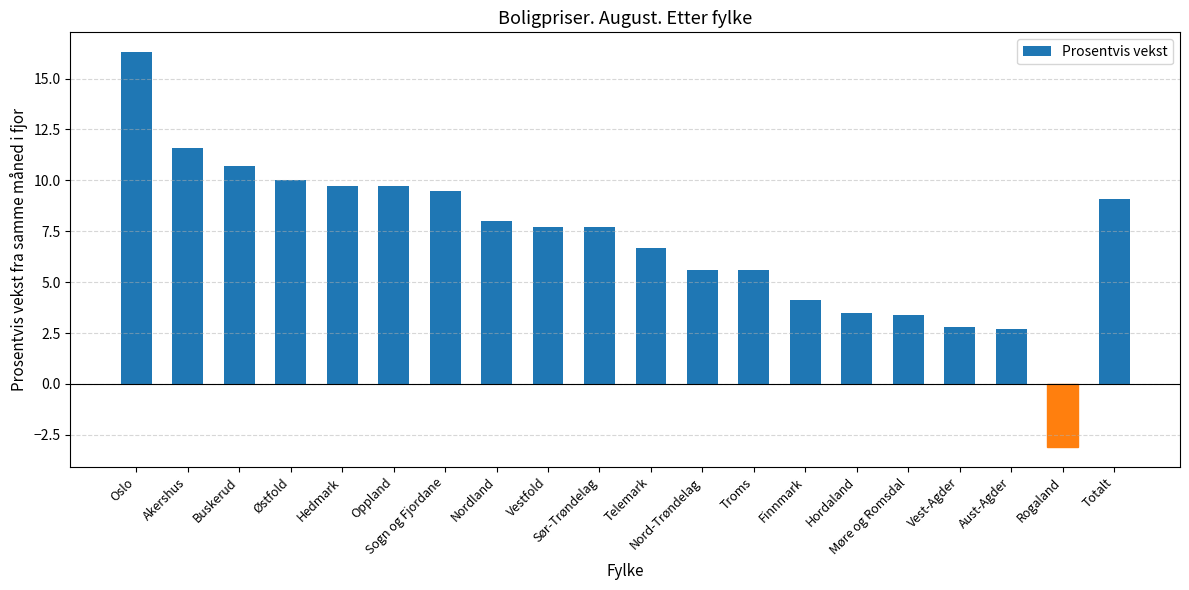

The value at Hedmark is 9.7. True or false?

True